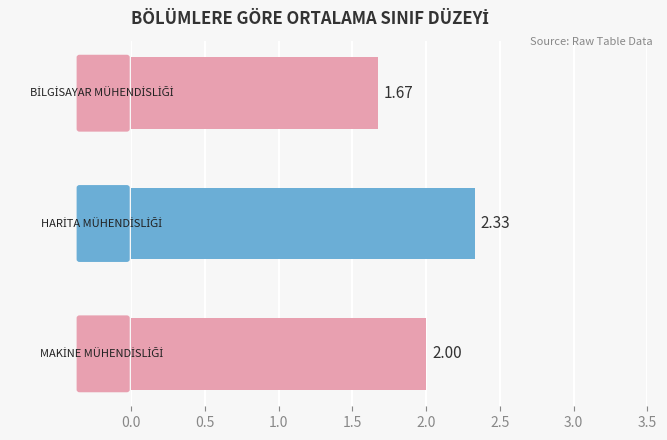

What is the difference between the maximum and minimum values?

0.7